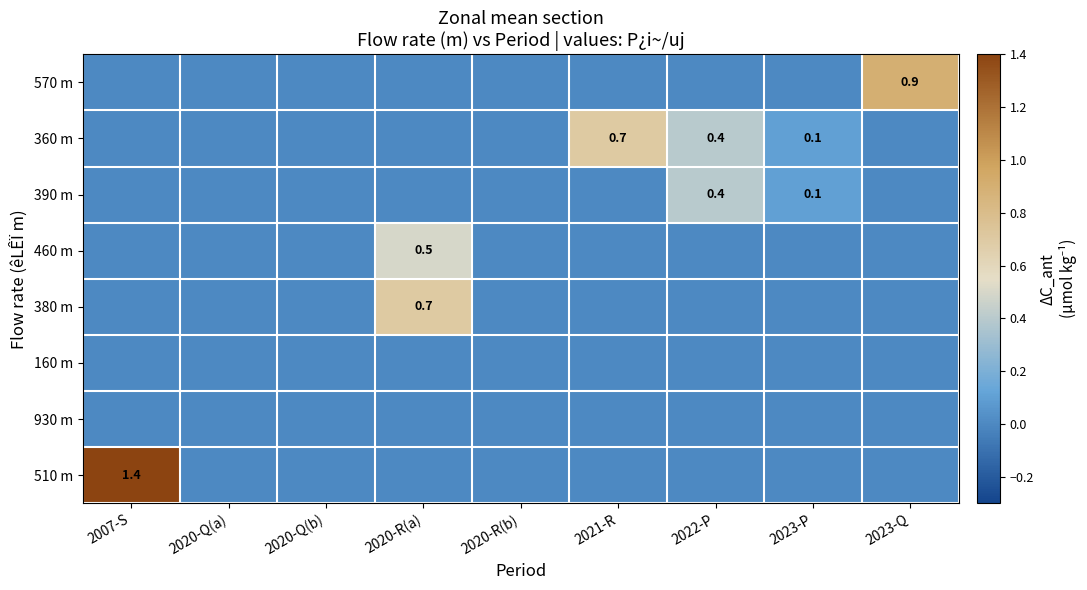

The value of 390 m at 2022-P is 0.4. True or false?

True